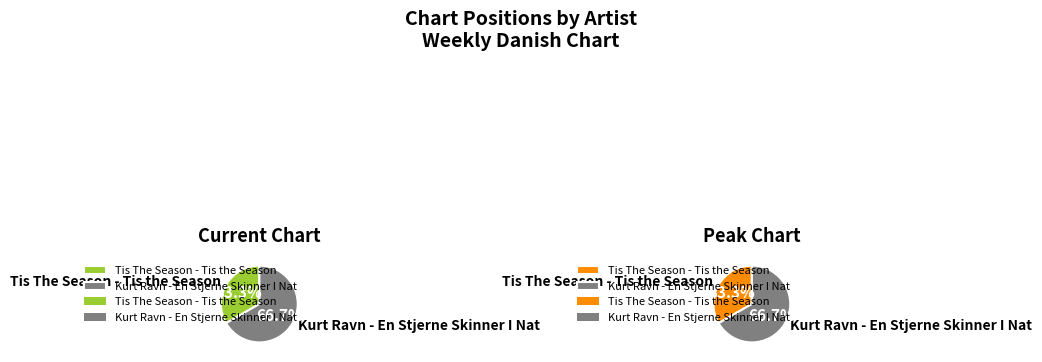

What is the ratio of the value at Tis The Season - Tis the Season to the value at Kurt Ravn - En Stjerne Skinner I Nat?

0.5